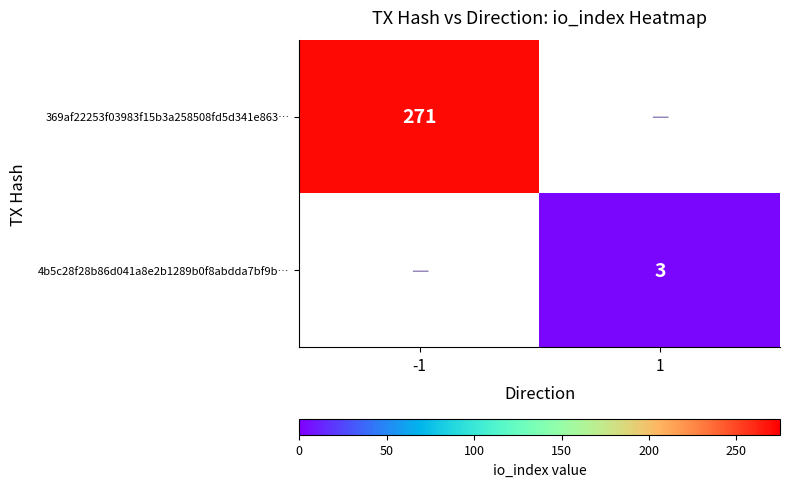

The value of 369af22253f03983f15b3a258508fd5d341e863… at -1 is 271. True or false?

True